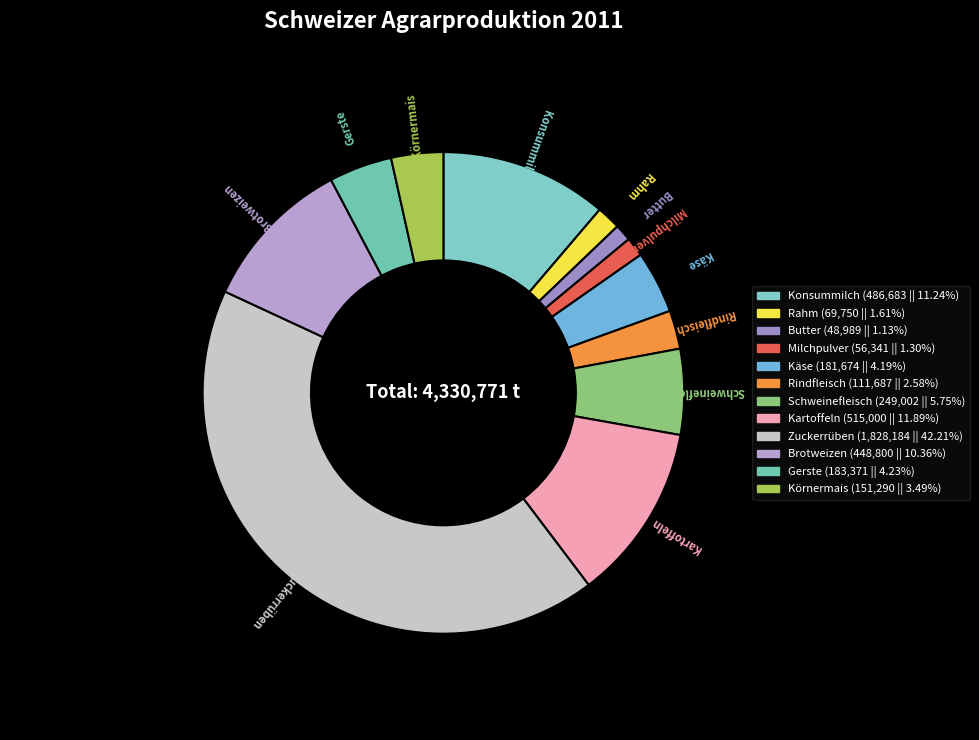

Is there a majority slice in this chart?

No